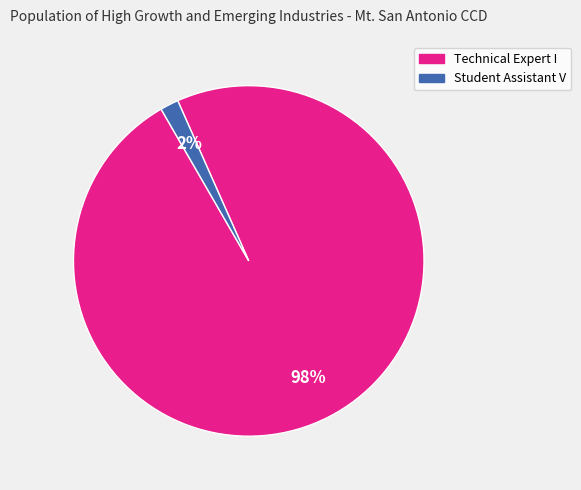

Count the number of slices in the pie.

2